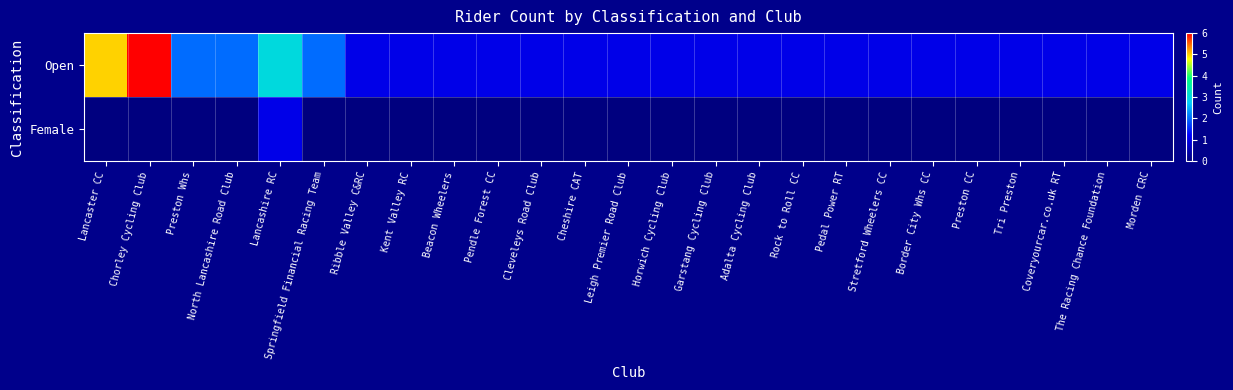

Reading left to right, what are all the values shown in this chart?

Open: Lancaster CC=5	Chorley Cycling Club=6	Preston Whs=2	North Lancashire Road Club=2	Lancashire RC=3	Springfield Financial Racing Team=2	Ribble Valley C&RC=1	Kent Valley RC=1	Beacon Wheelers=1	Pendle Forest CC=1	Cleveleys Road Club=1	Cheshire CAT=1	Leigh Premier Road Club=1	Horwich Cycling Club=1	Garstang Cycling Club=1	Adalta Cycling Club=1	Rock to Roll CC=1	Pedal Power RT=1	Stretford Wheelers CC=1	Border City Whs CC=1	Preston CC=1	Tri Preston=1	Coveryourcar.co.uk RT=1	The Racing Chance Foundation=1	Morden CRC=1
Female: Lancaster CC=0	Chorley Cycling Club=0	Preston Whs=0	North Lancashire Road Club=0	Lancashire RC=1	Springfield Financial Racing Team=0	Ribble Valley C&RC=0	Kent Valley RC=0	Beacon Wheelers=0	Pendle Forest CC=0	Cleveleys Road Club=0	Cheshire CAT=0	Leigh Premier Road Club=0	Horwich Cycling Club=0	Garstang Cycling Club=0	Adalta Cycling Club=0	Rock to Roll CC=0	Pedal Power RT=0	Stretford Wheelers CC=0	Border City Whs CC=0	Preston CC=0	Tri Preston=0	Coveryourcar.co.uk RT=0	The Racing Chance Foundation=0	Morden CRC=0